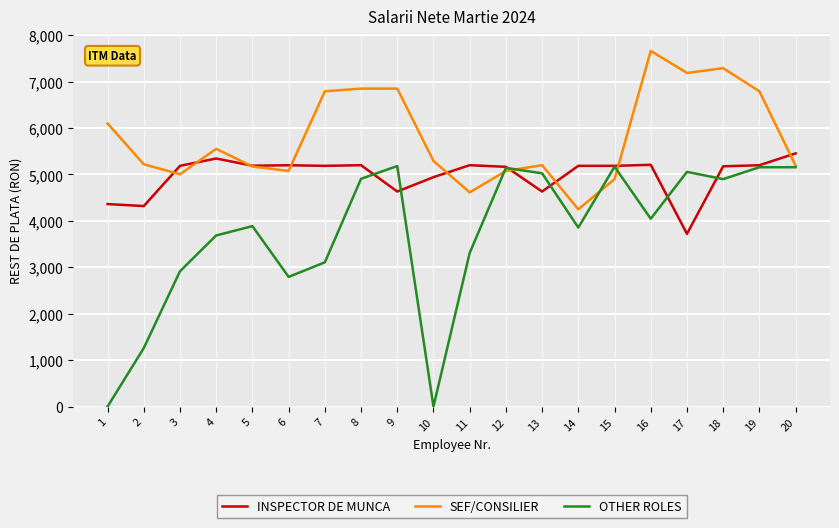

What is the average value of the OTHER ROLES series?

3726